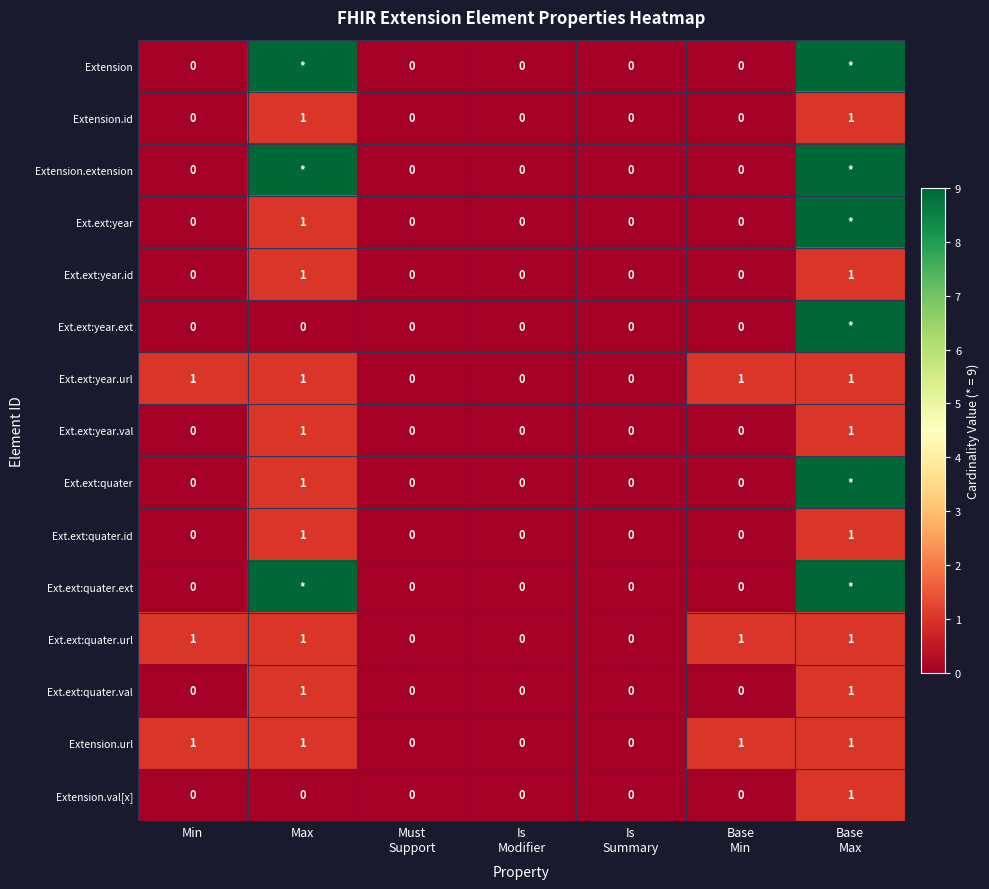

What is the total value across all series at Max?

37